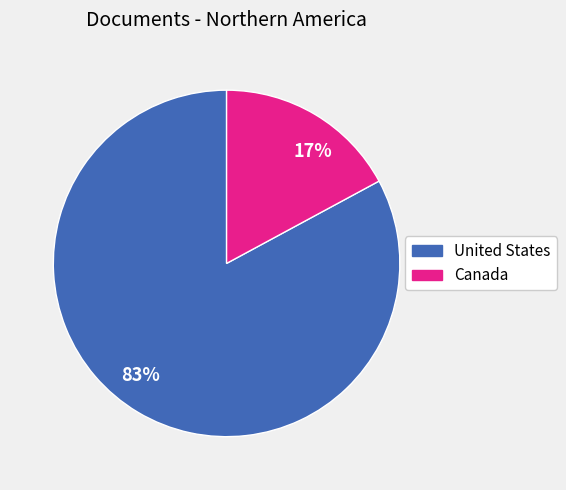

Does any single category account for the majority?

Yes